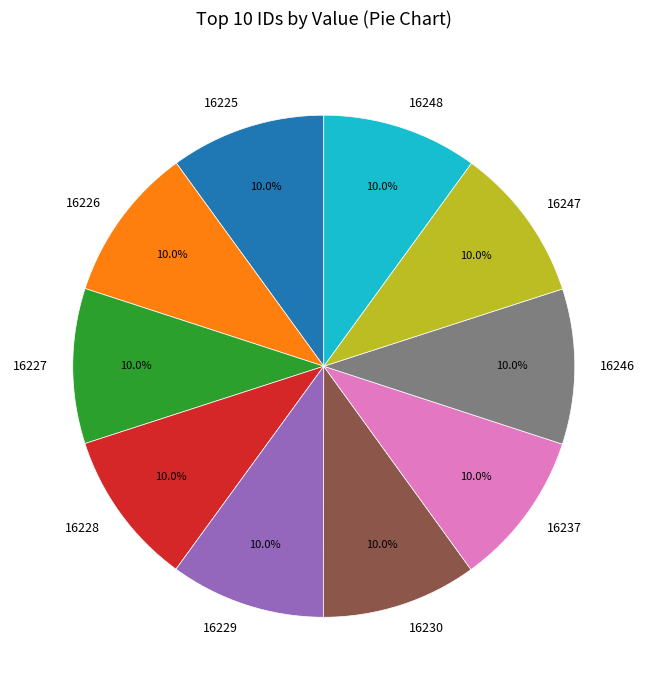

Does any single category account for the majority?

No